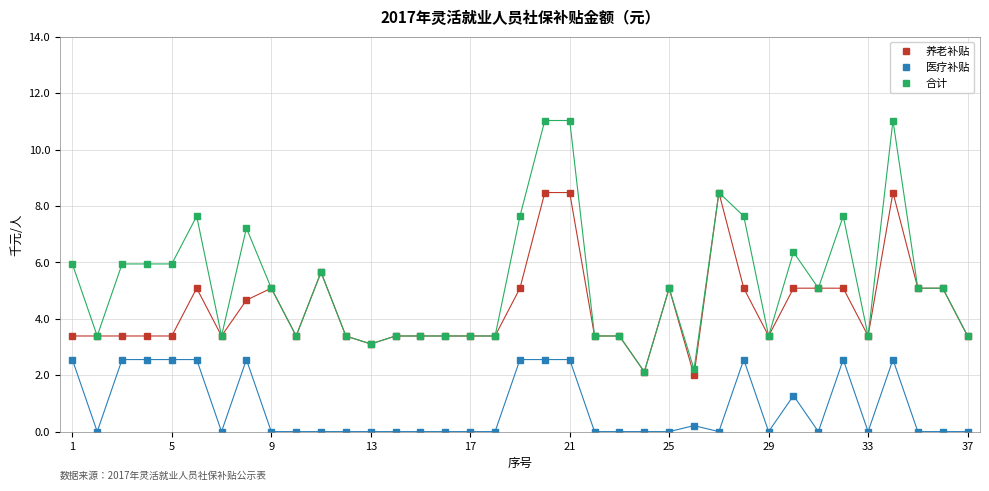

What is the highest value of the 医疗补贴 series?

2.6